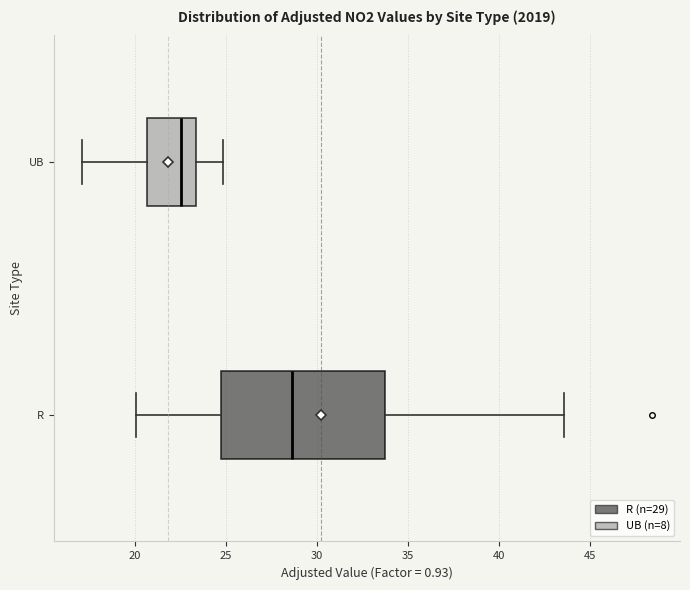

Where does the right whisker of the box for R end on the x-axis? The values are not printed on the chart, so give them approximately, as read against the axis.

43.5